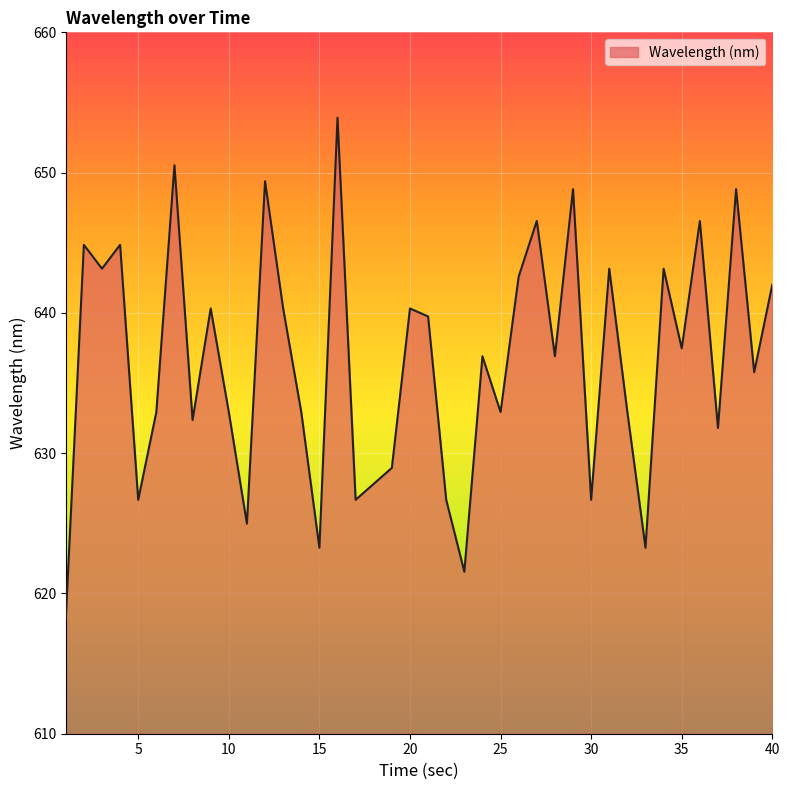

What is the difference between the maximum and minimum values?

35.8